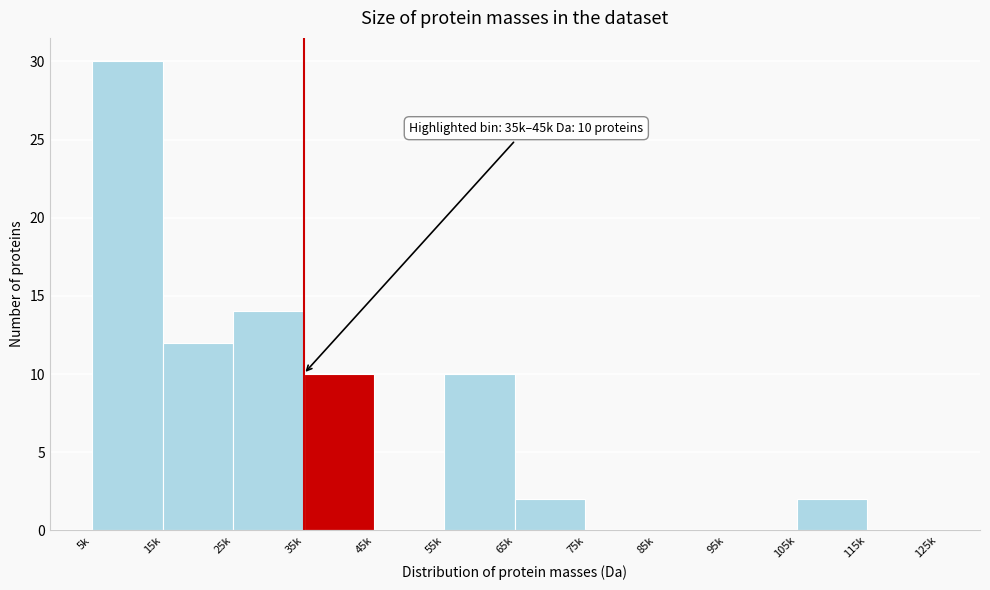

Reading right to left, extract all data points from this chart.

115k=0	105k=2	95k=0	85k=0	75k=0	65k=2	55k=10	45k=0	35k=10	25k=14	15k=12	5k=30